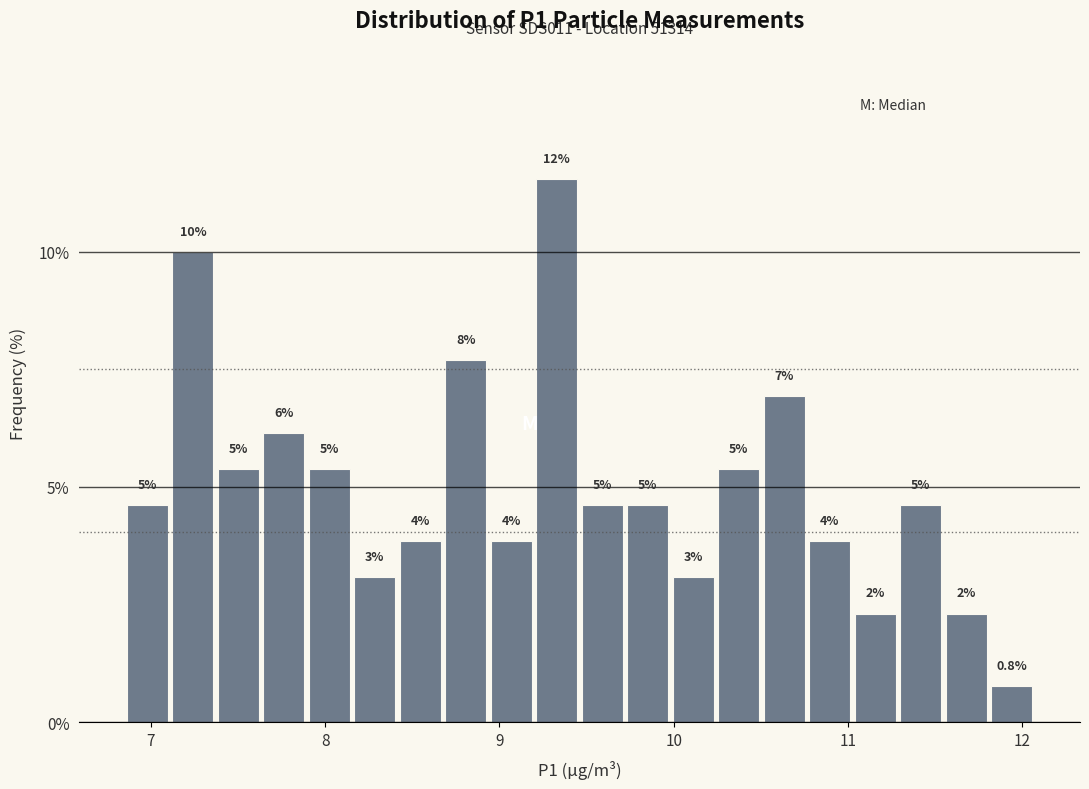

Around what value on the x-axis is the tallest bar? Give the approximate position of its centre, as read against the axis.

9.3